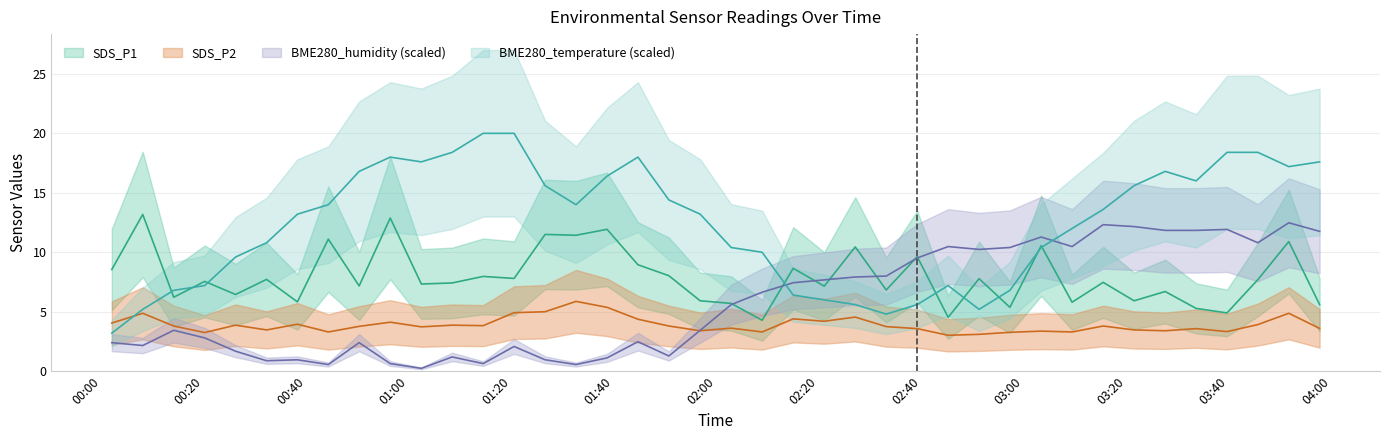

Rank the series at 2021/07/02 00:20:07 from lowest to highest value.

BME280_humidity, SDS_P2, BME280_temperature, SDS_P1